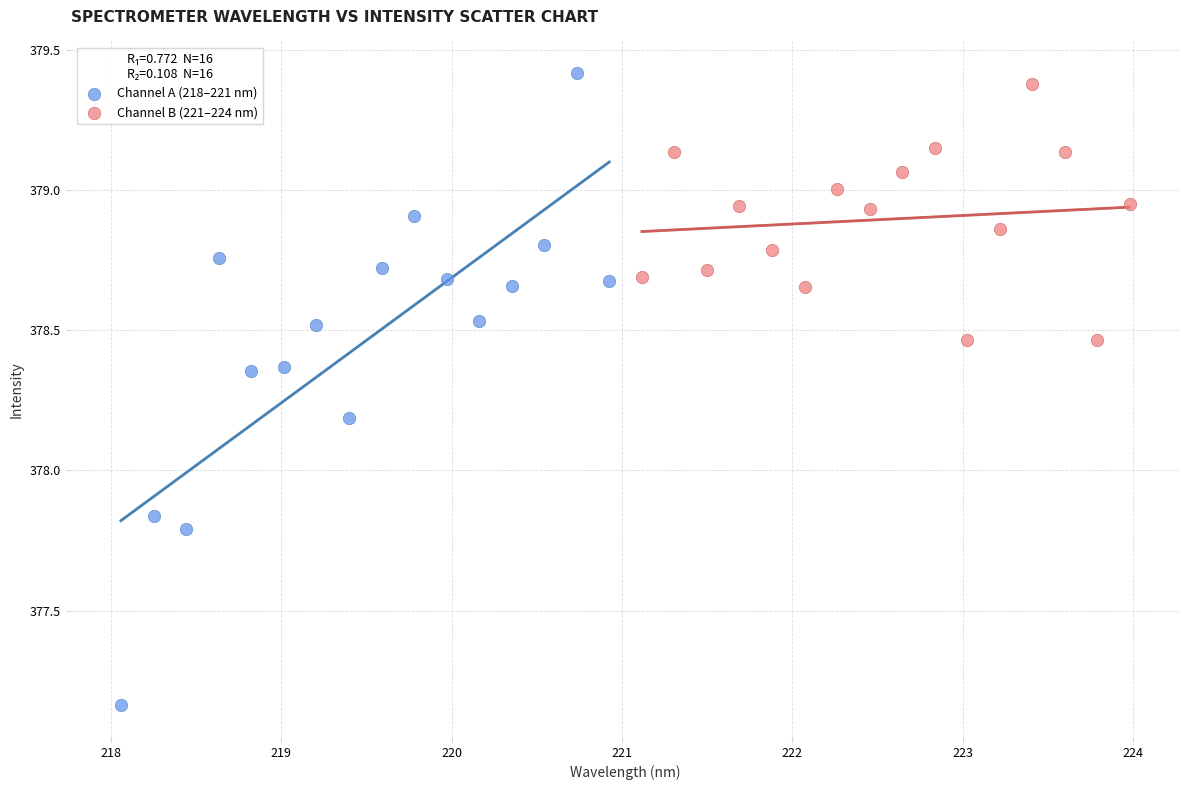

Which series reaches the minimum Y coordinate?

Channel A (218–221 nm)